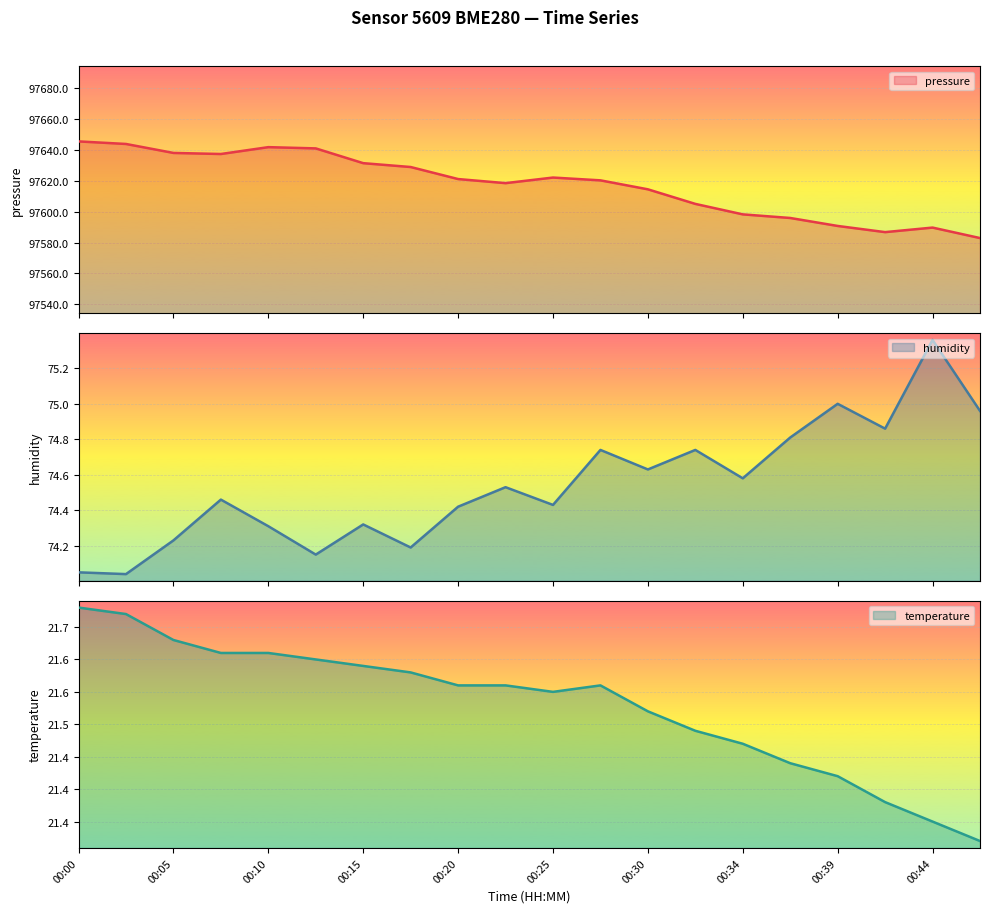

Count the number of categories in the chart.

20